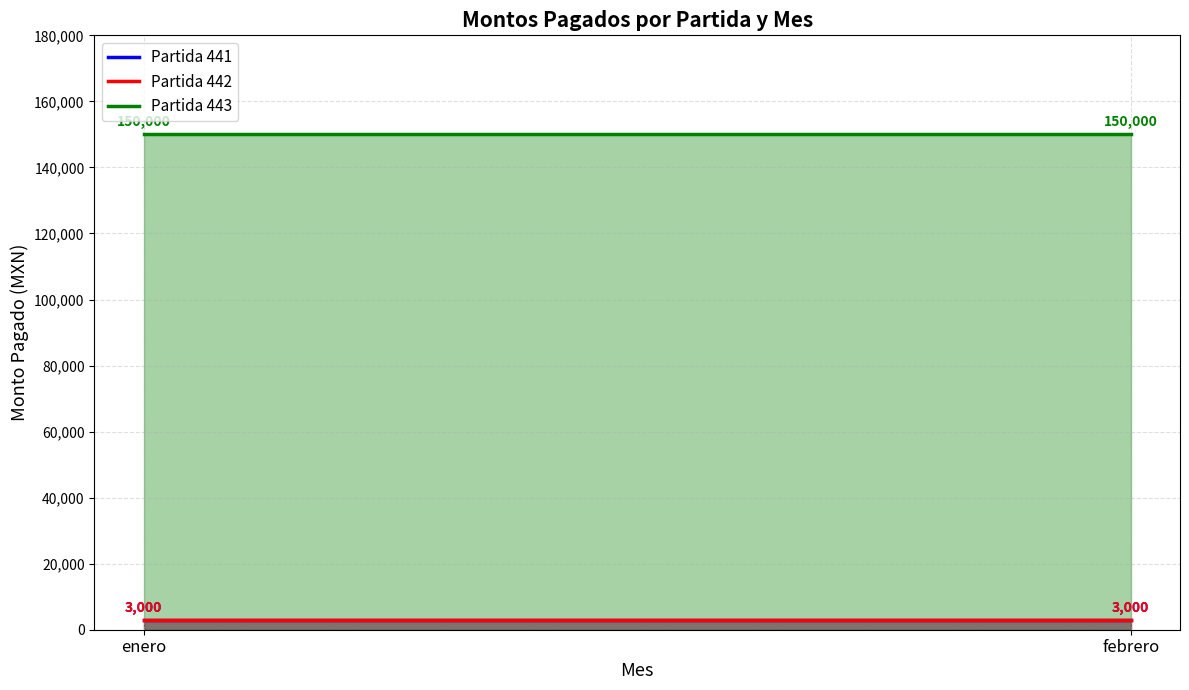

Which category has the lowest value in the Partida 441 series?

enero